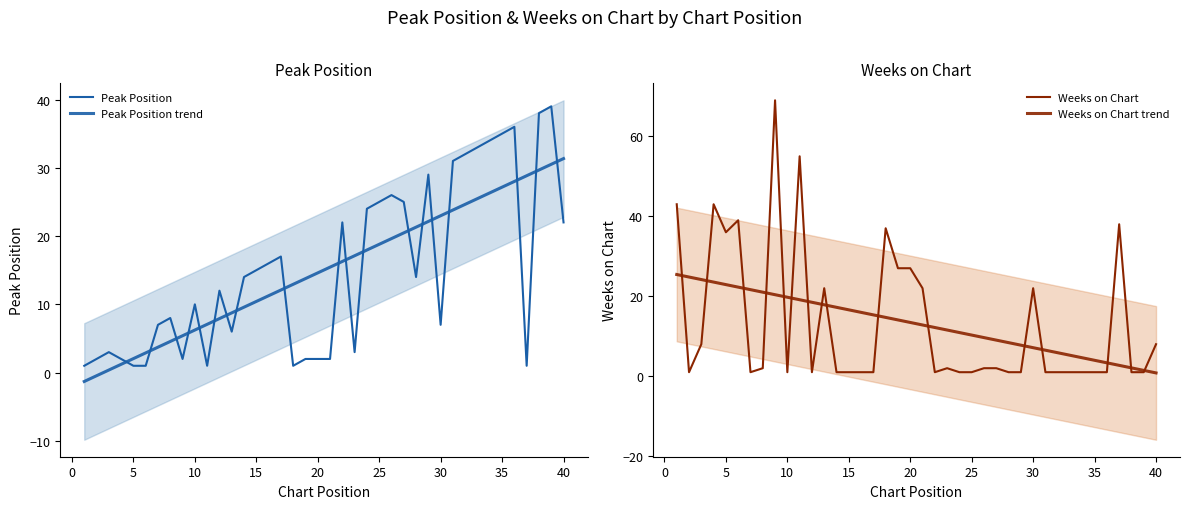

What is the difference between the maximum and minimum values in the Peak Position trend series?

32.6